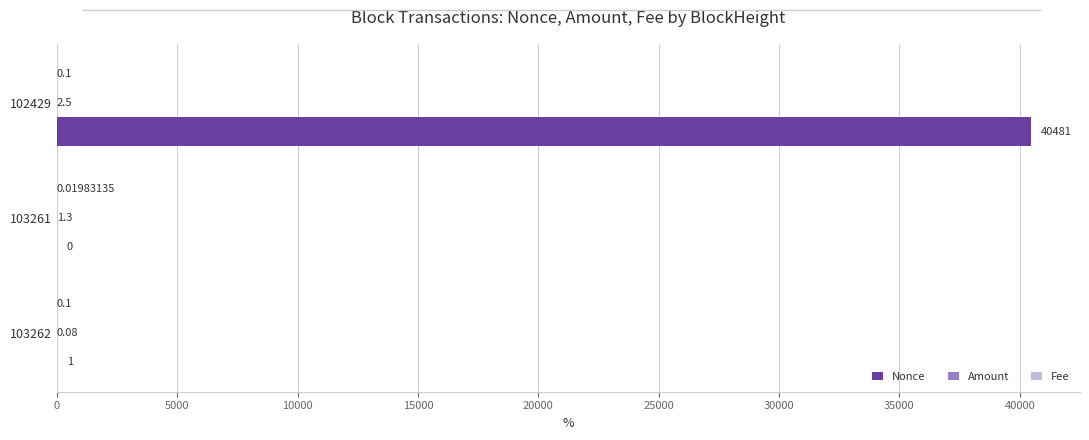

Which series has the largest total across all categories?

Nonce